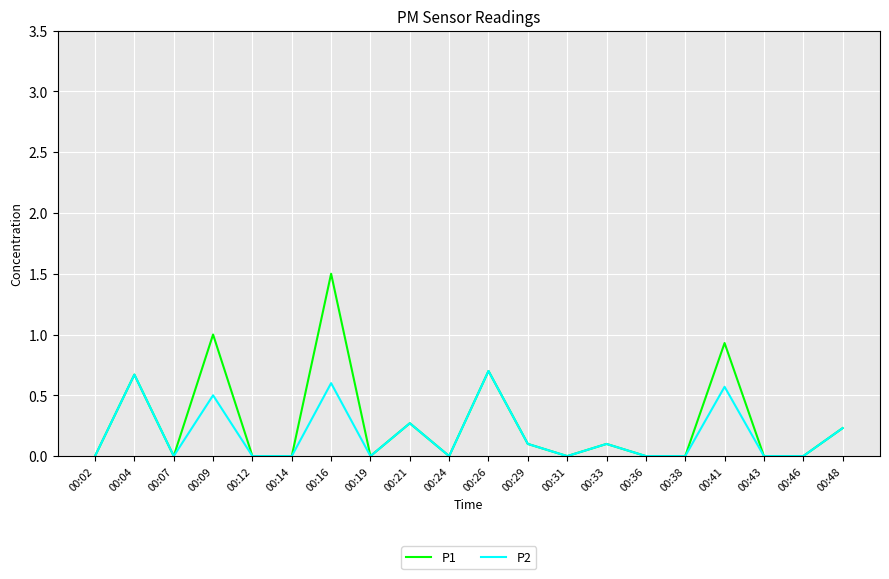

Which series has the largest range (max minus min)?

P1